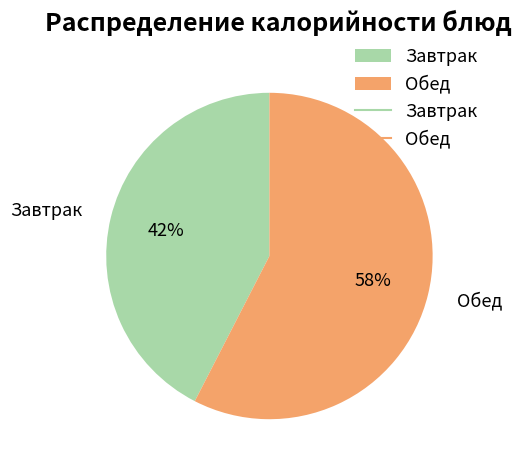

Approximately how many times larger is the value at Обед compared to Завтрак?

1.4